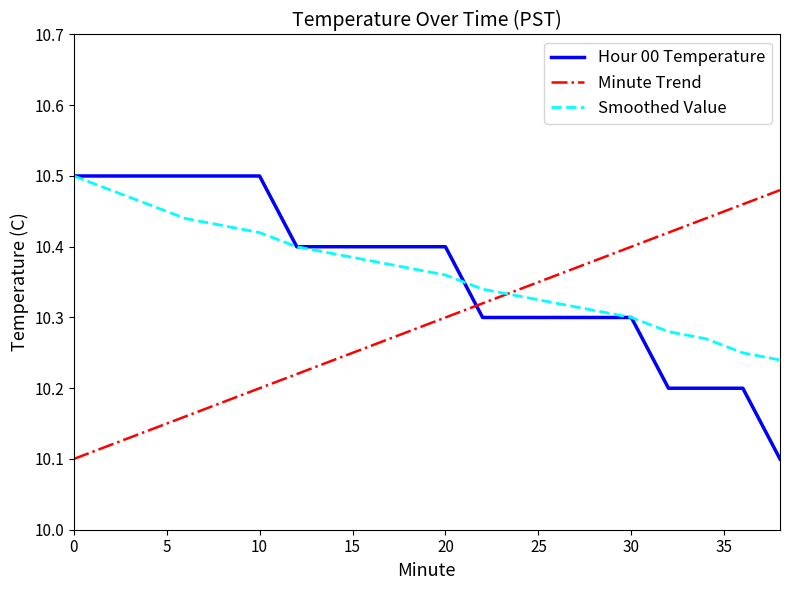

How many intersections are there between Smoothed Value and Minute Trend?

1